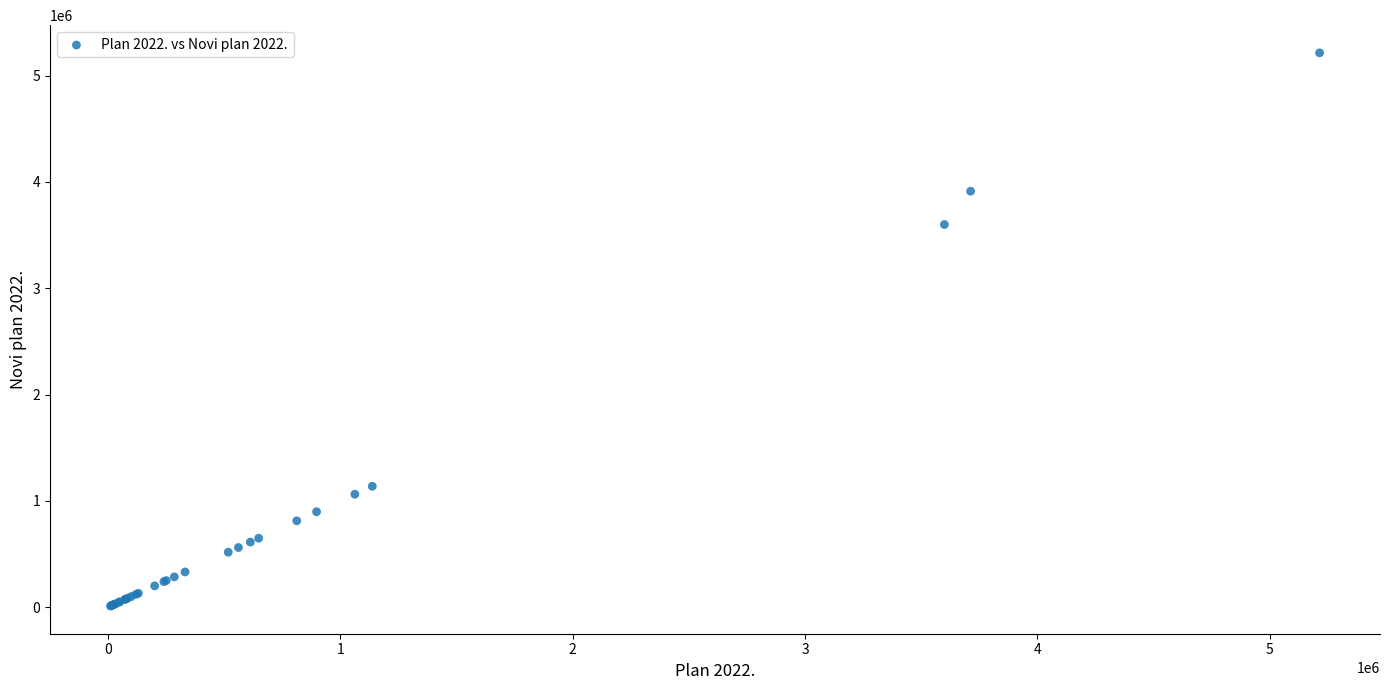

What Y value in the scatter plot is closest to 2612500?

3600000